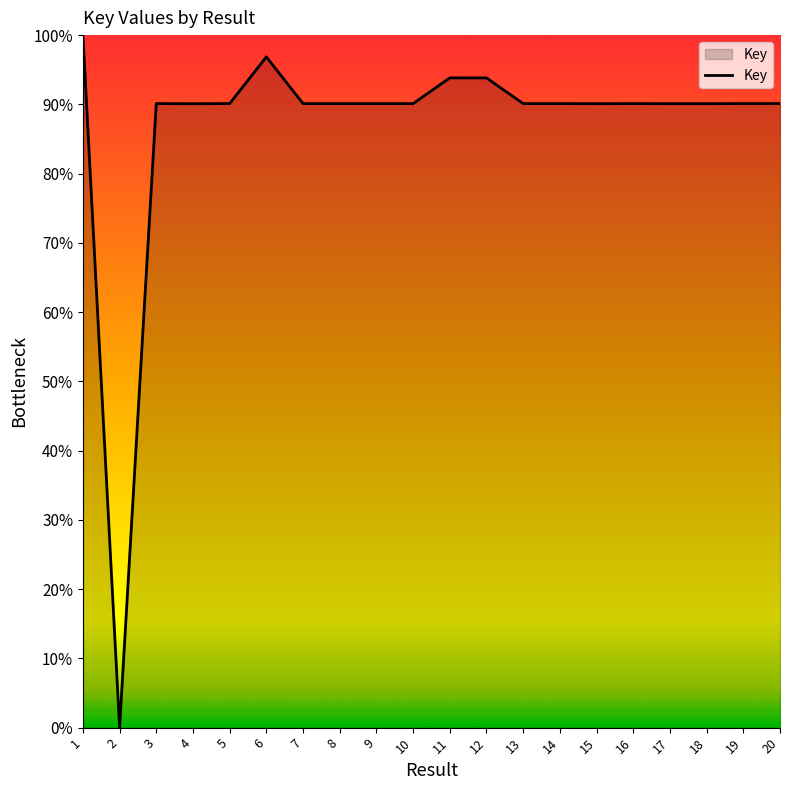

What is the change in value from 10 to 11?

+3.7